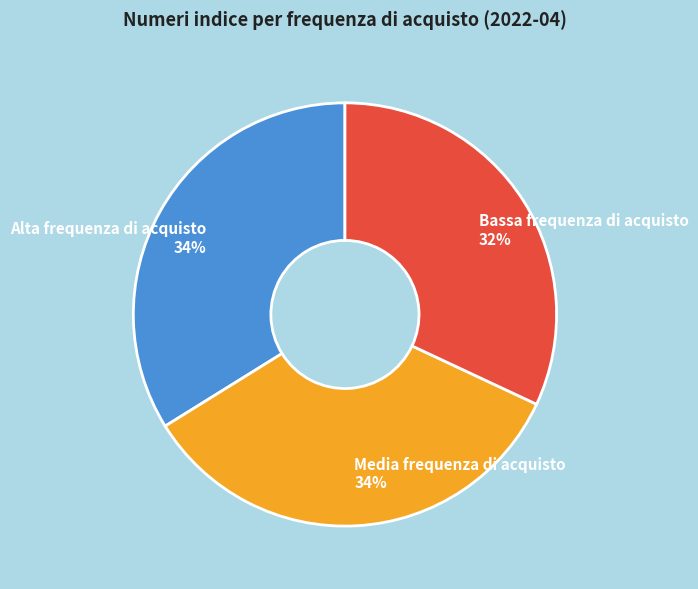

To the nearest percent, what percentage of the pie is Alta frequenza di acquisto?

34%